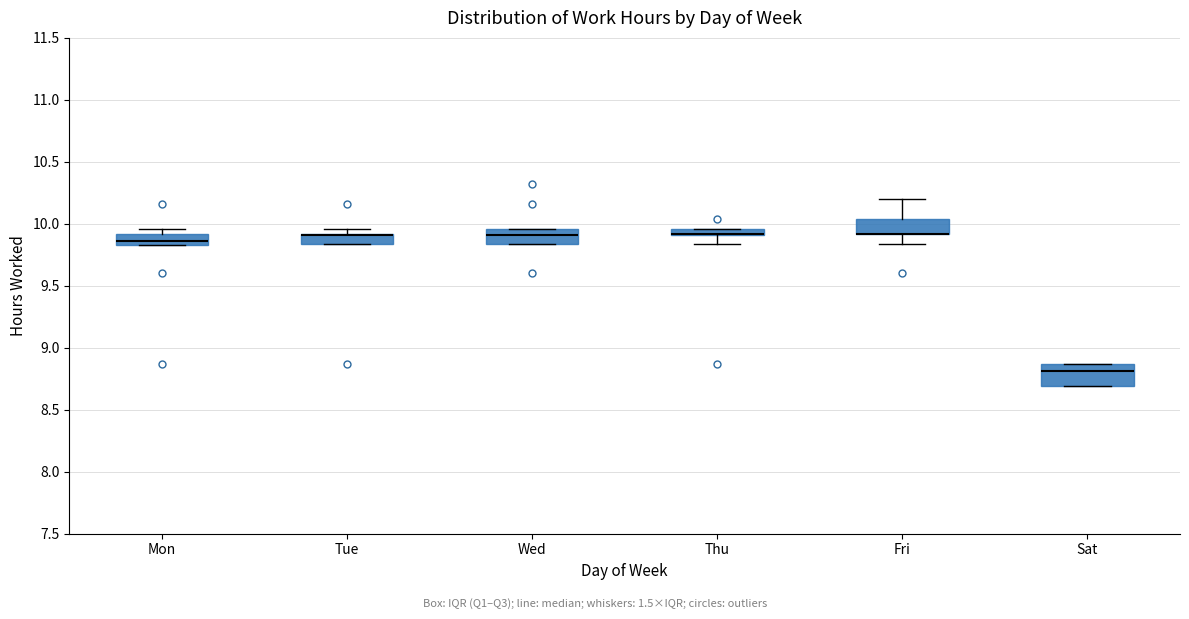

Where is the lower edge of the box for Wed on the y-axis? The values are not printed on the chart, so give them approximately, as read against the axis.

9.85